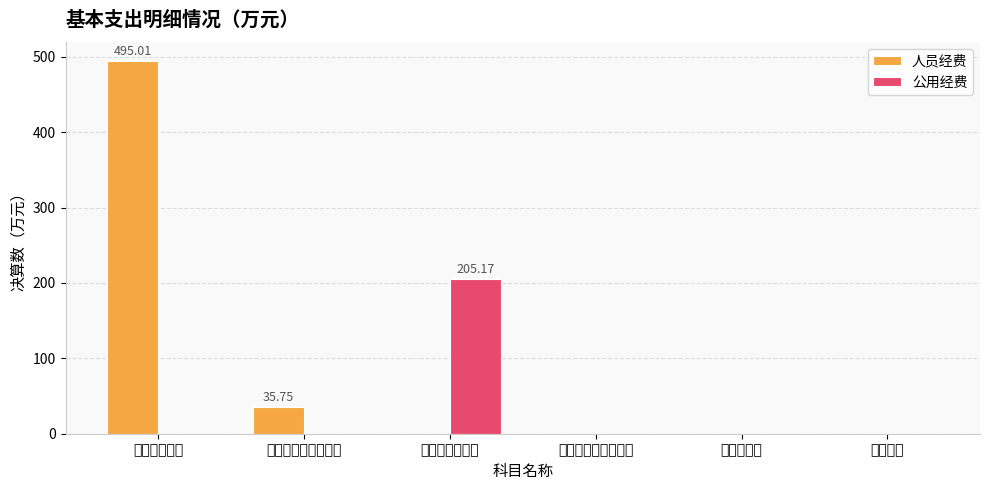

What are all the series names shown in the legend?

人员经费, 公用经费